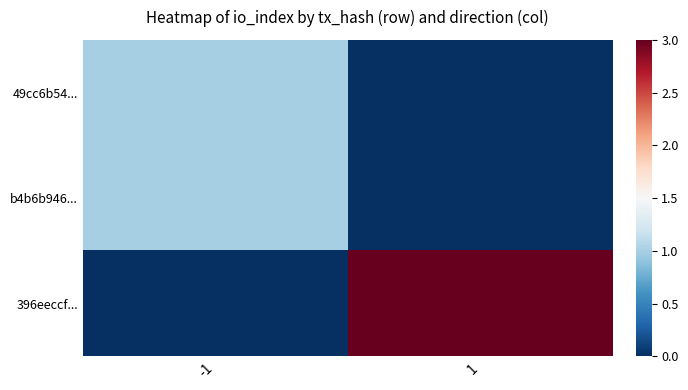

Which series has the largest total across all categories?

396eeccf...